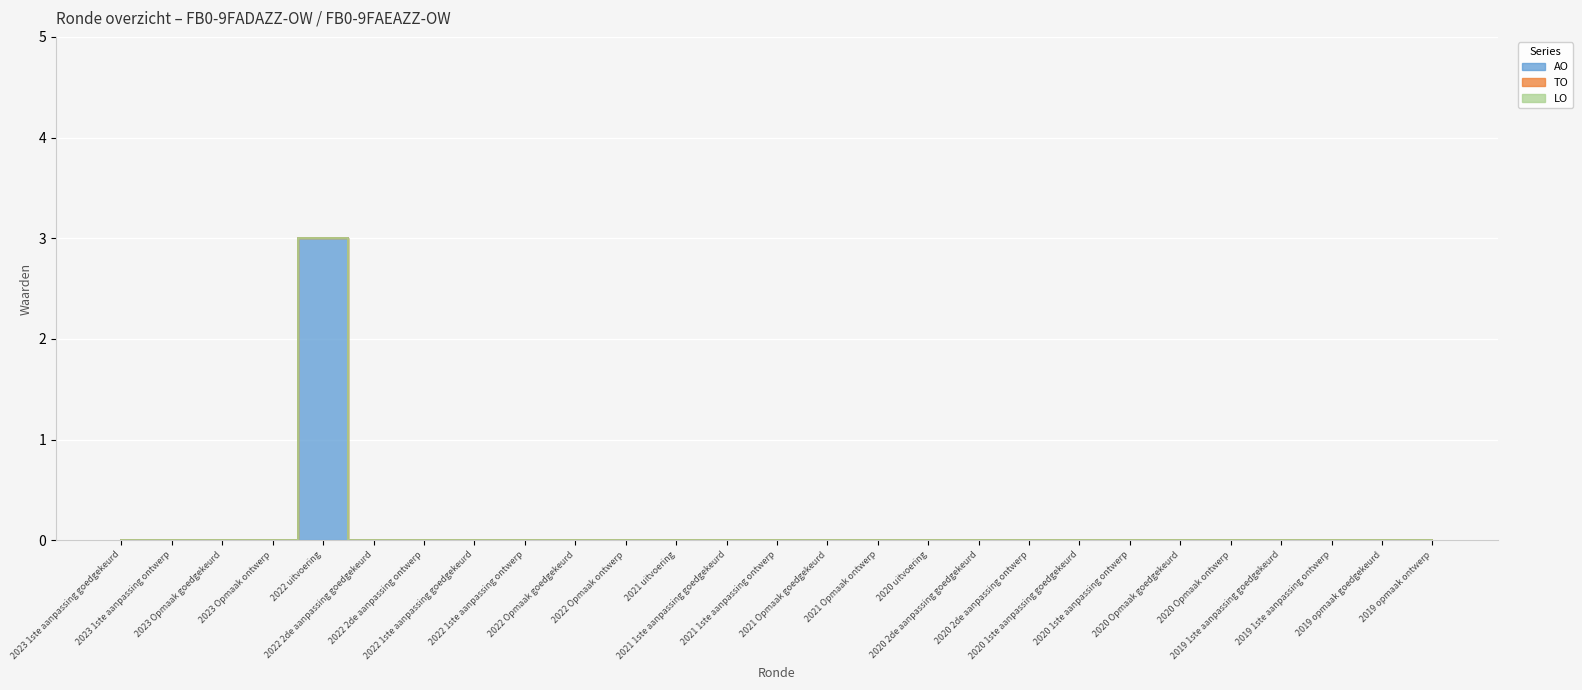

True or false: LO has more than 1 interior local peaks.

False